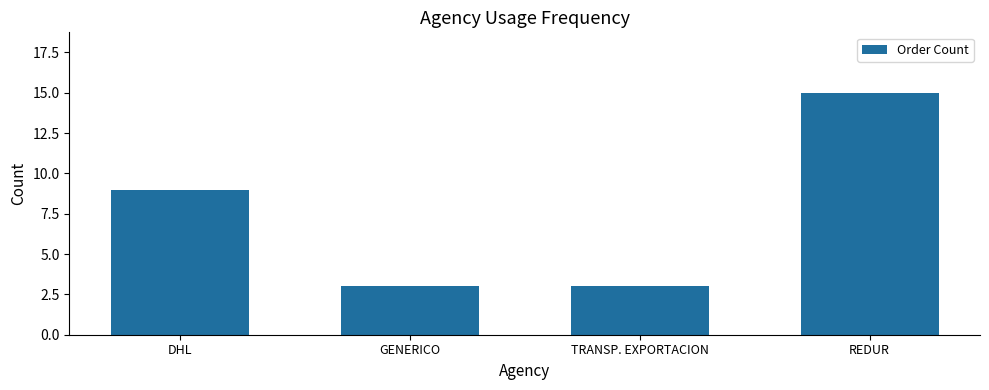

Are the bars grouped side by side (vs. stacked)?

No